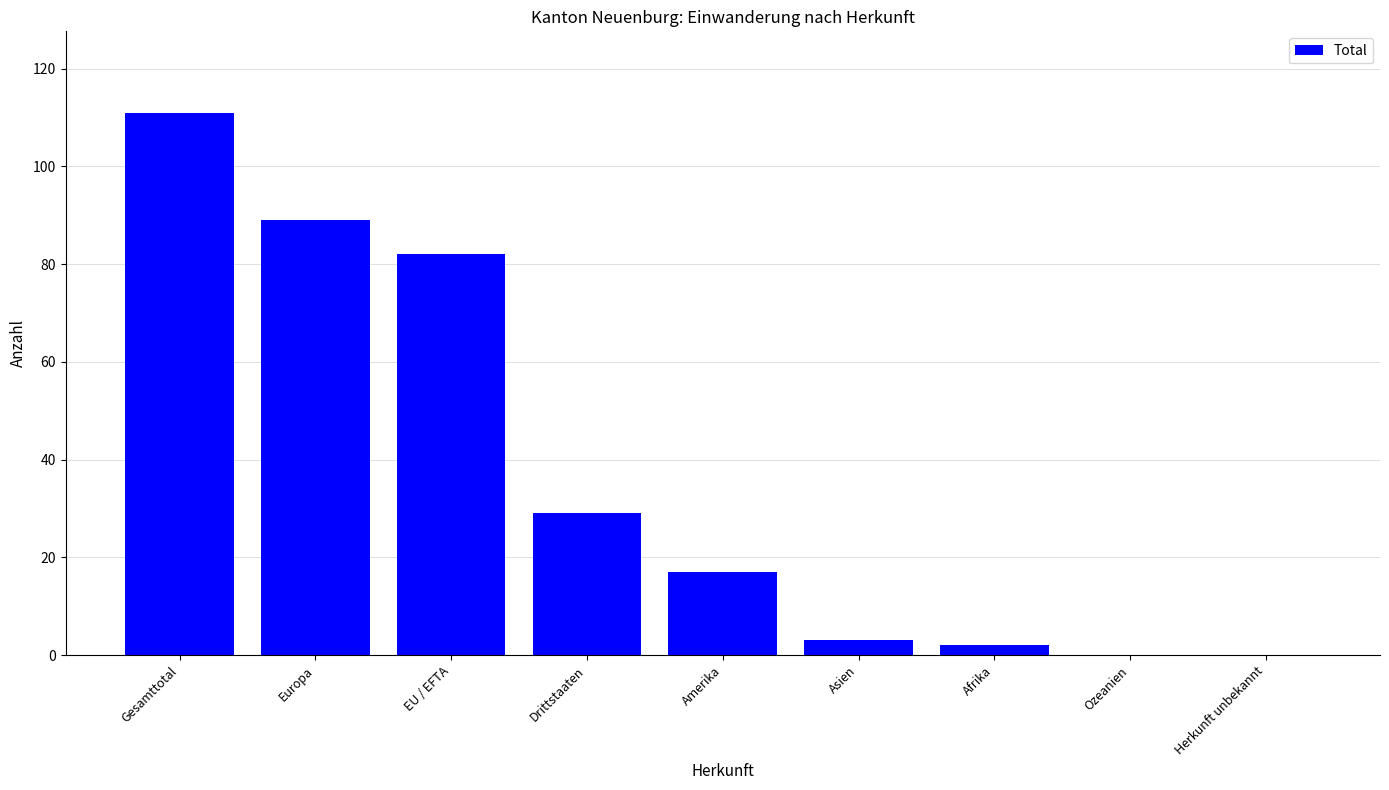

Count the number of categories in the chart.

9